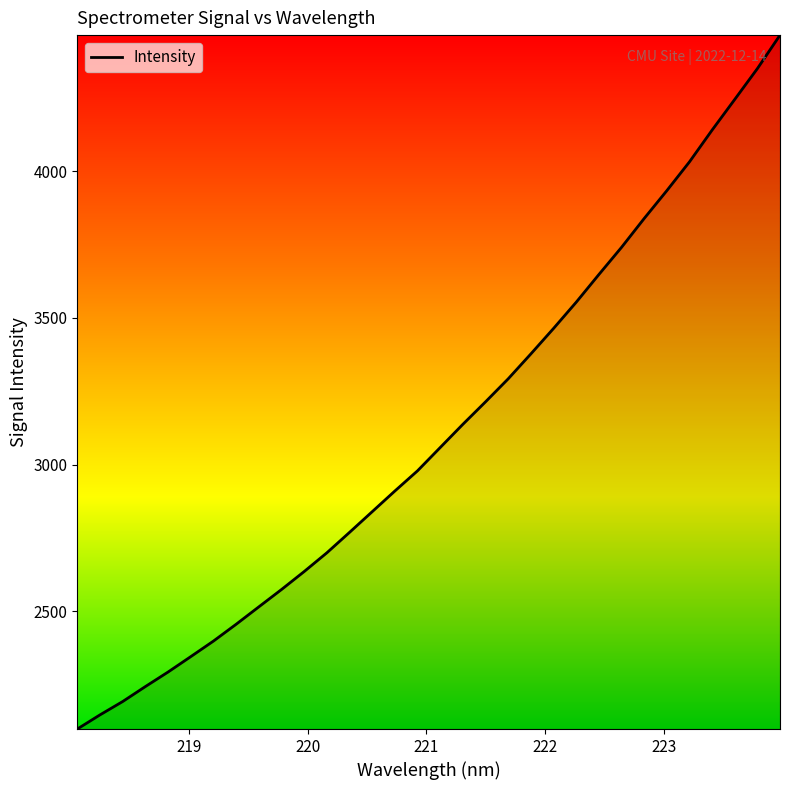

What is the maximum value shown in the chart?

4463.4